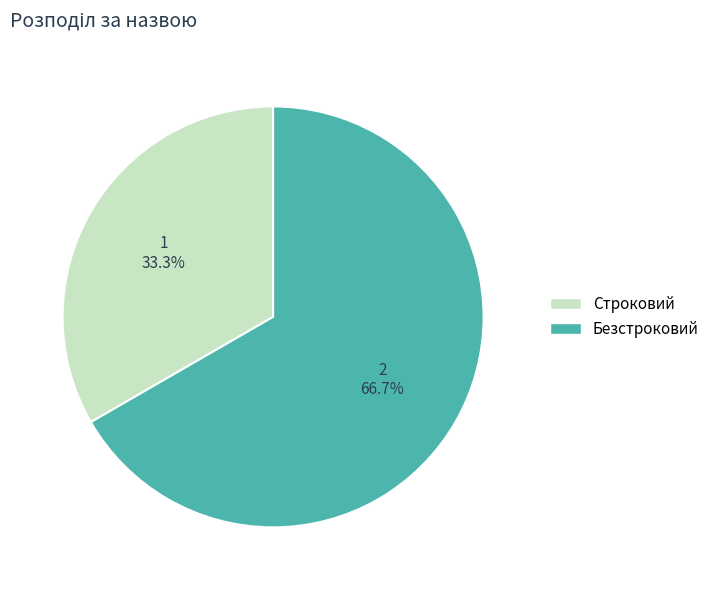

True or false: Строковий accounts for 33% of the total.

True